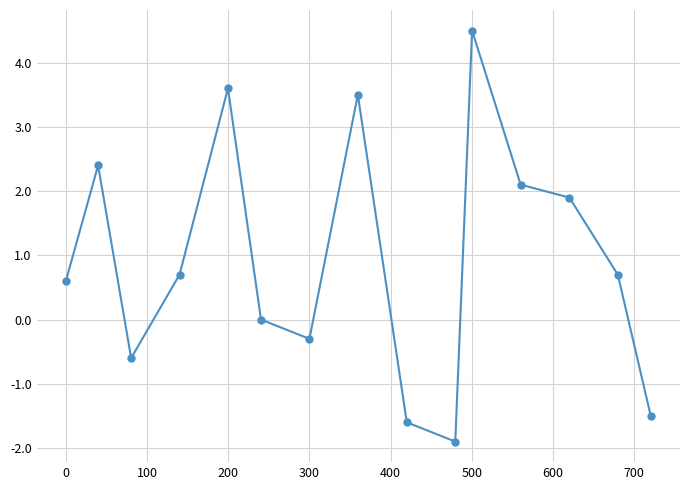

Reading left to right, extract all data points from this chart.

0.6	2.4	-0.6	0.7	3.6	0.0	-0.3	3.5	-1.6	-1.9	4.5	2.1	1.9	0.7	-1.5